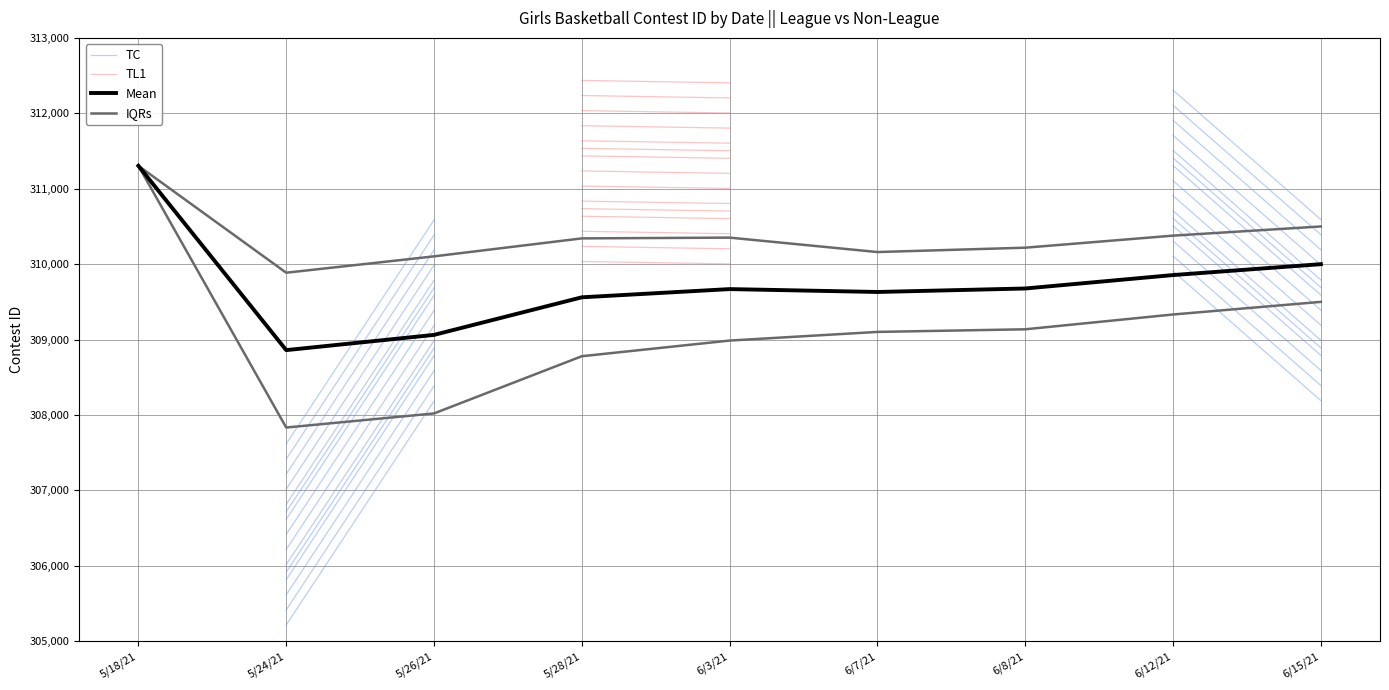

What position from the left is 5/26/21?

3